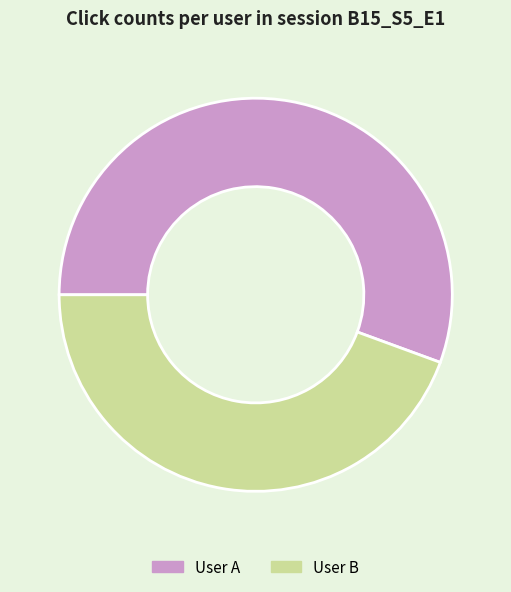

Which slice represents more than half of the pie?

User A